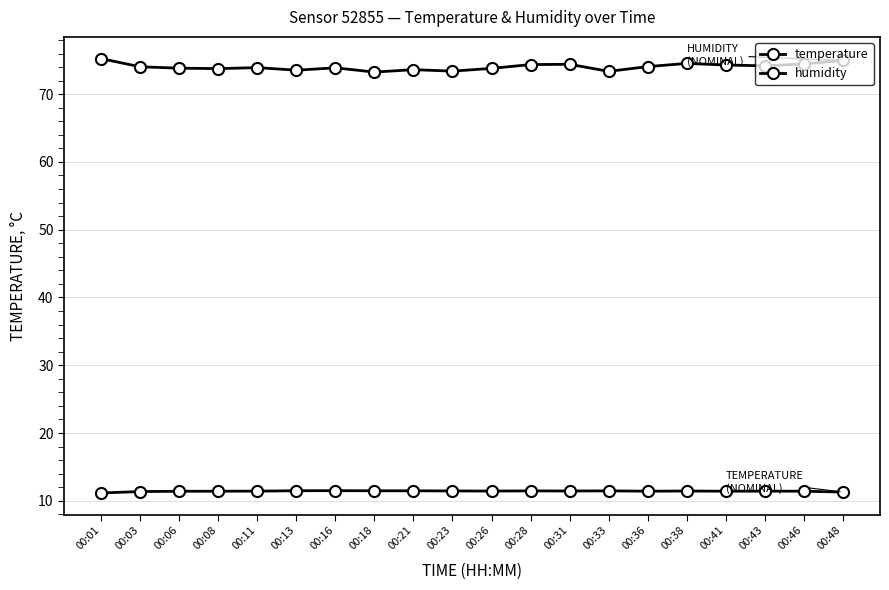

True or false: humidity and temperature cross at least once.

False